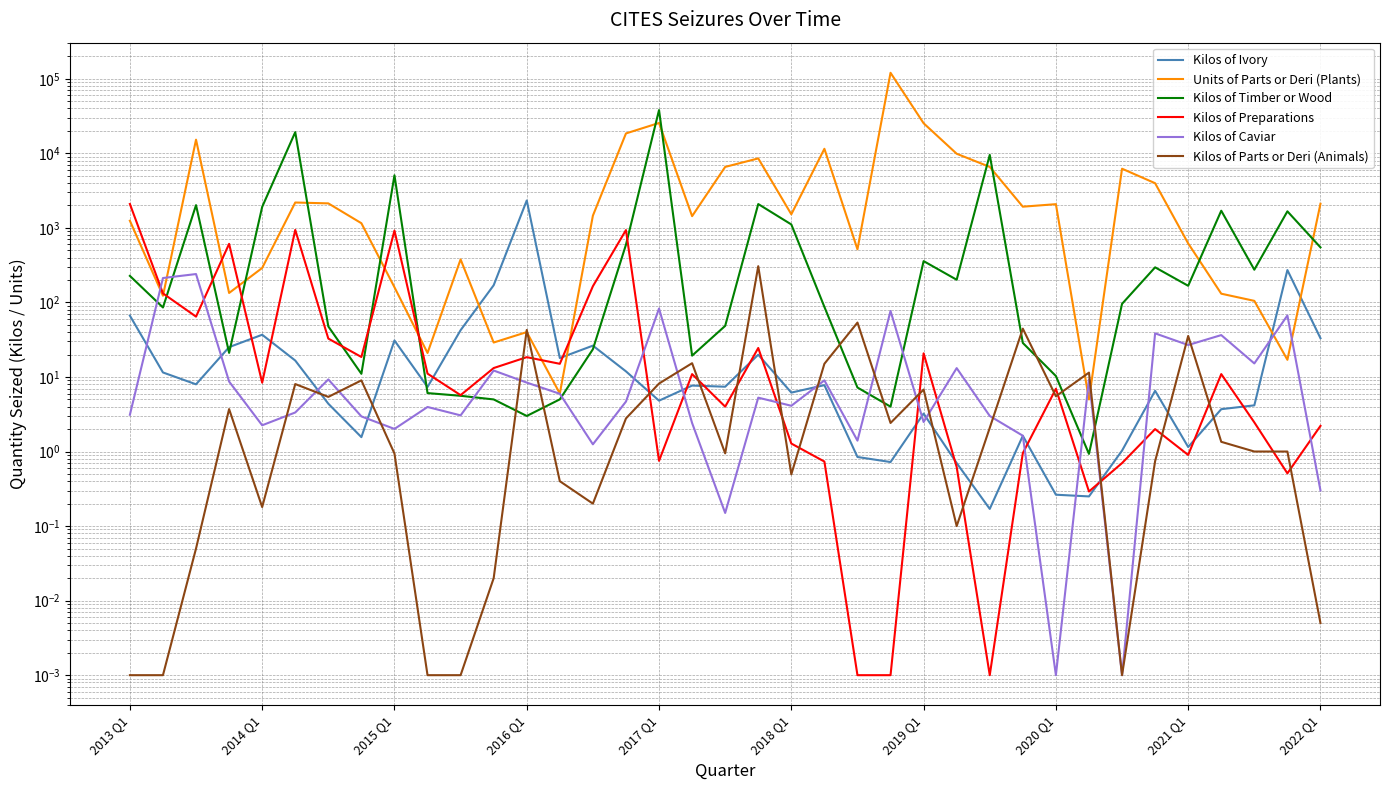

Which series has the widest spread of values?

Units of Parts or Deri (Plants)